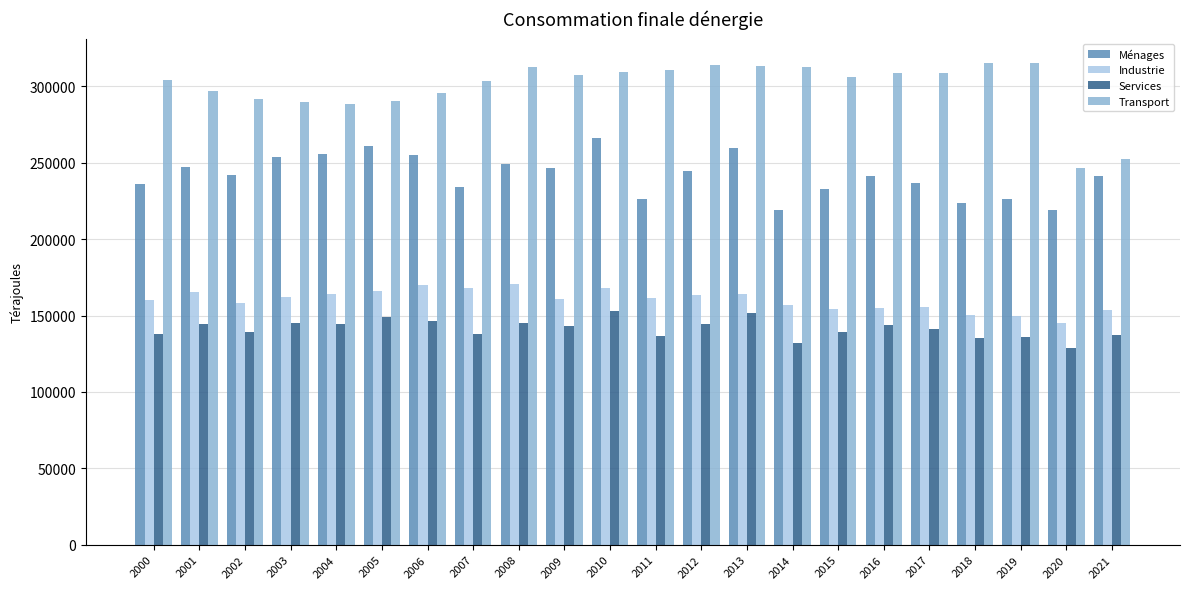

Which series has the widest spread of values?

Transport